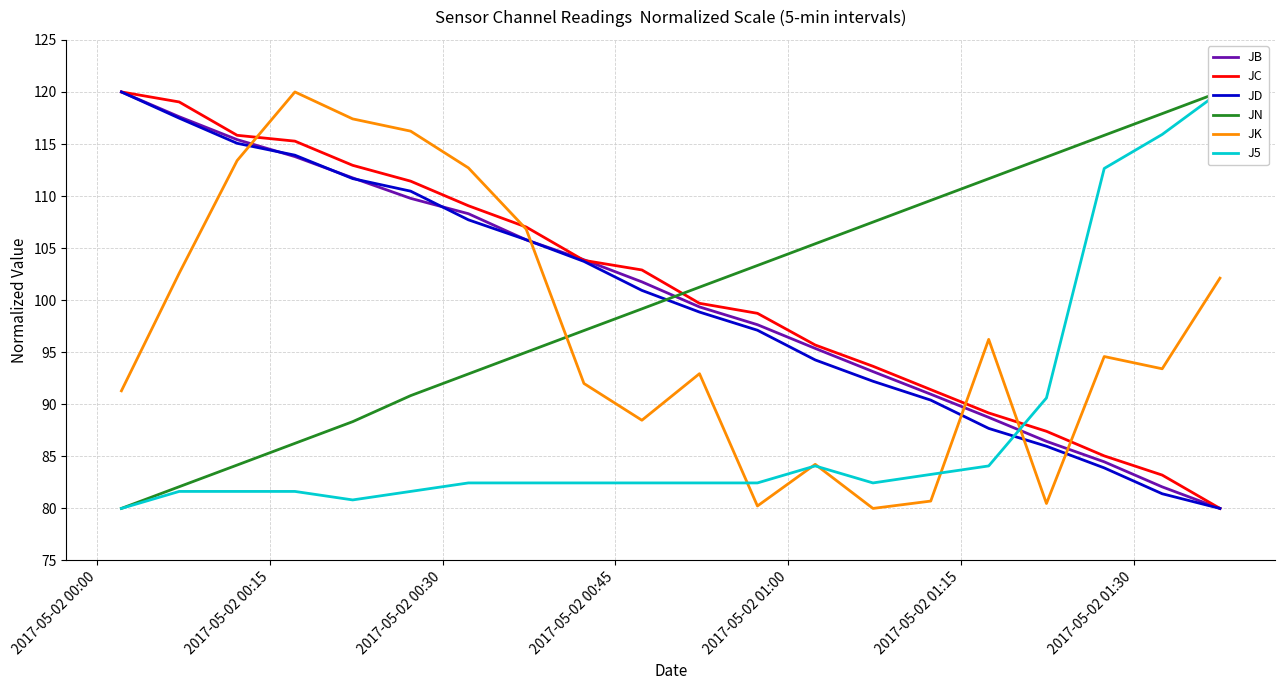

After their last crossing, which series has the higher values: JD or JK?

JK